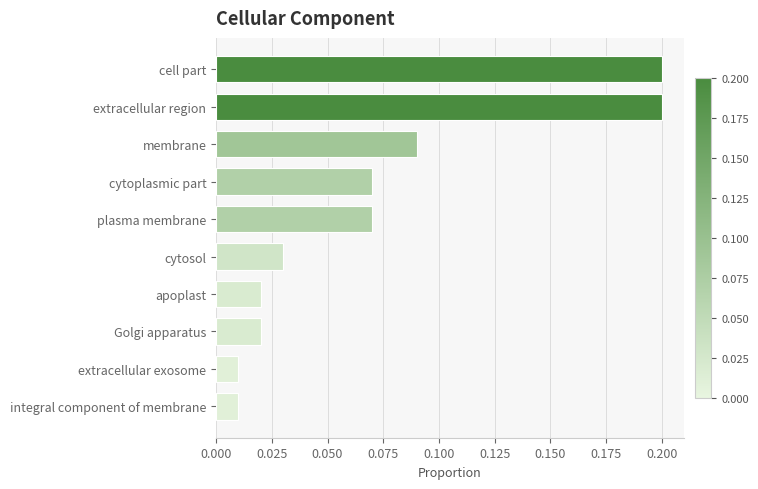

Is it true that the value at extracellular region is 0.3?

False